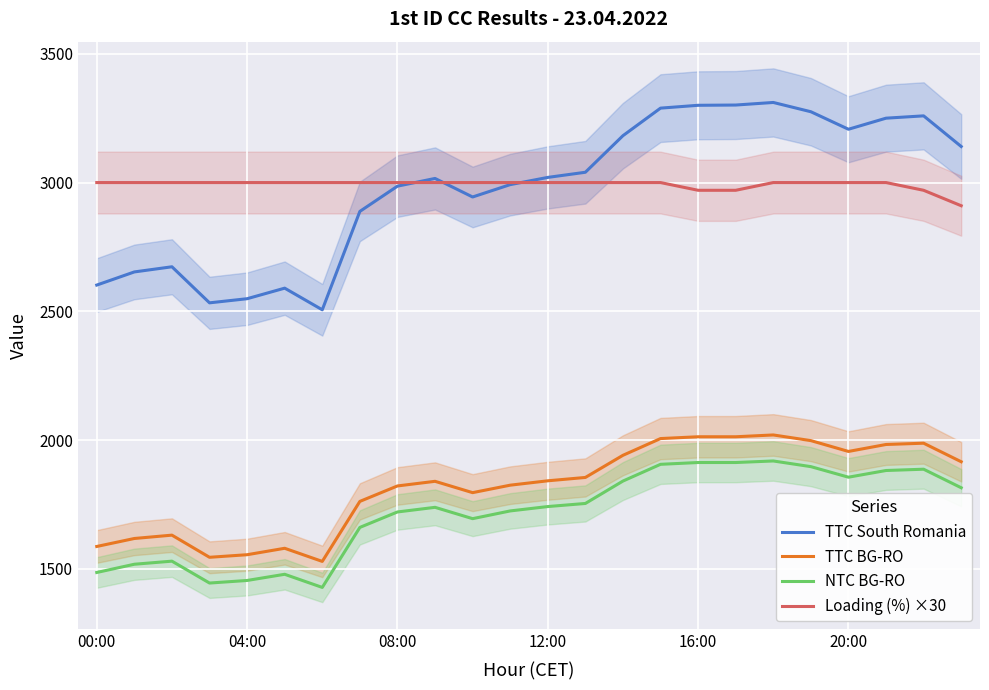

The value of NTC BG-RO at 19 is 1897. True or false?

True